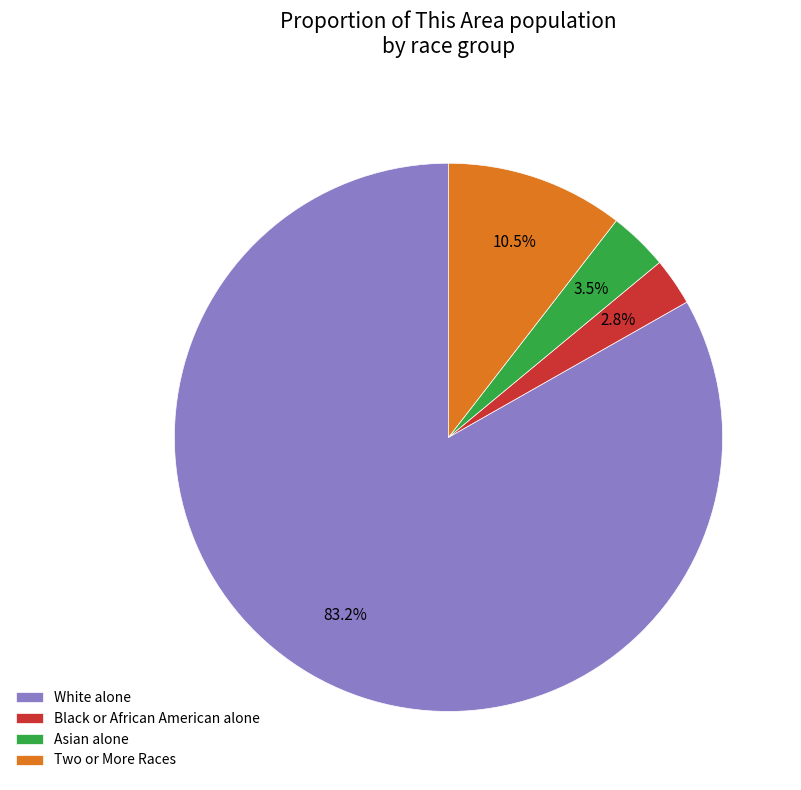

Rank the categories by value from highest to lowest.

White alone, Two or More Races, Asian alone, Black or African American alone